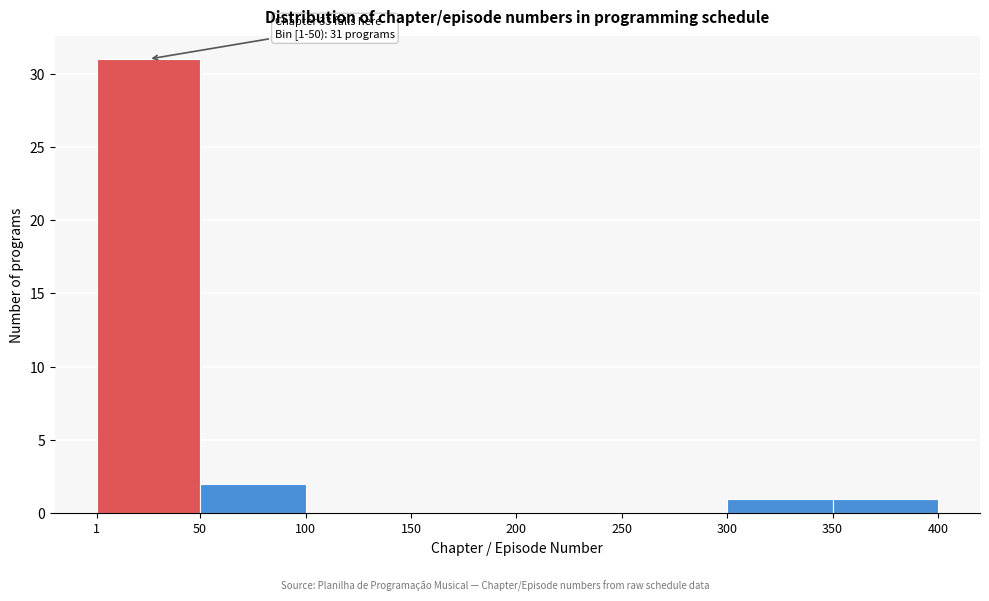

Over which range of the x-axis is the bar tallest?

1 to 50